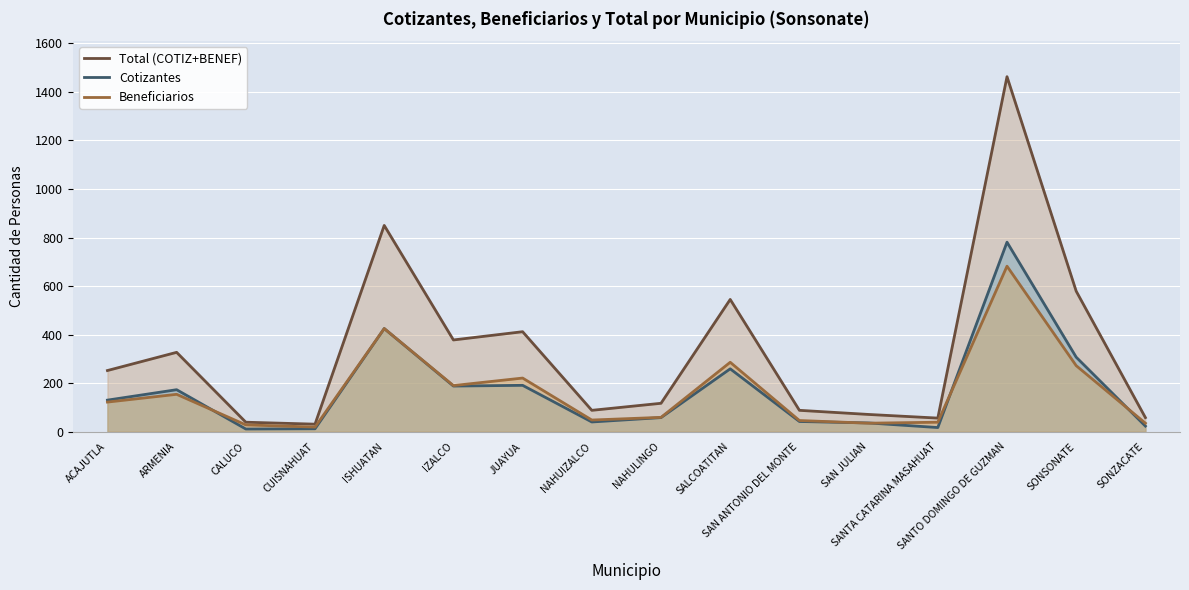

The value of Cotizantes at SALCOATITAN is 259. True or false?

True